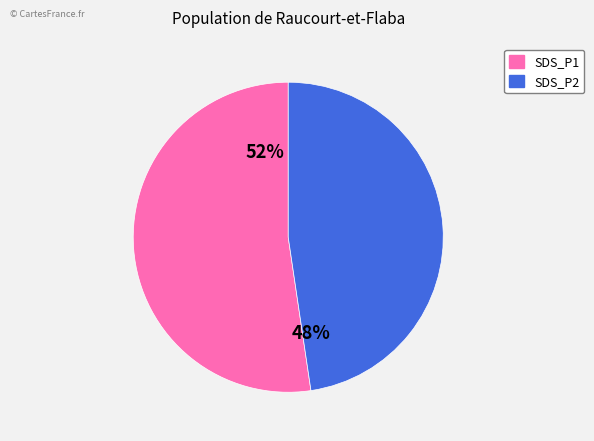

Is there a majority slice in this chart?

Yes